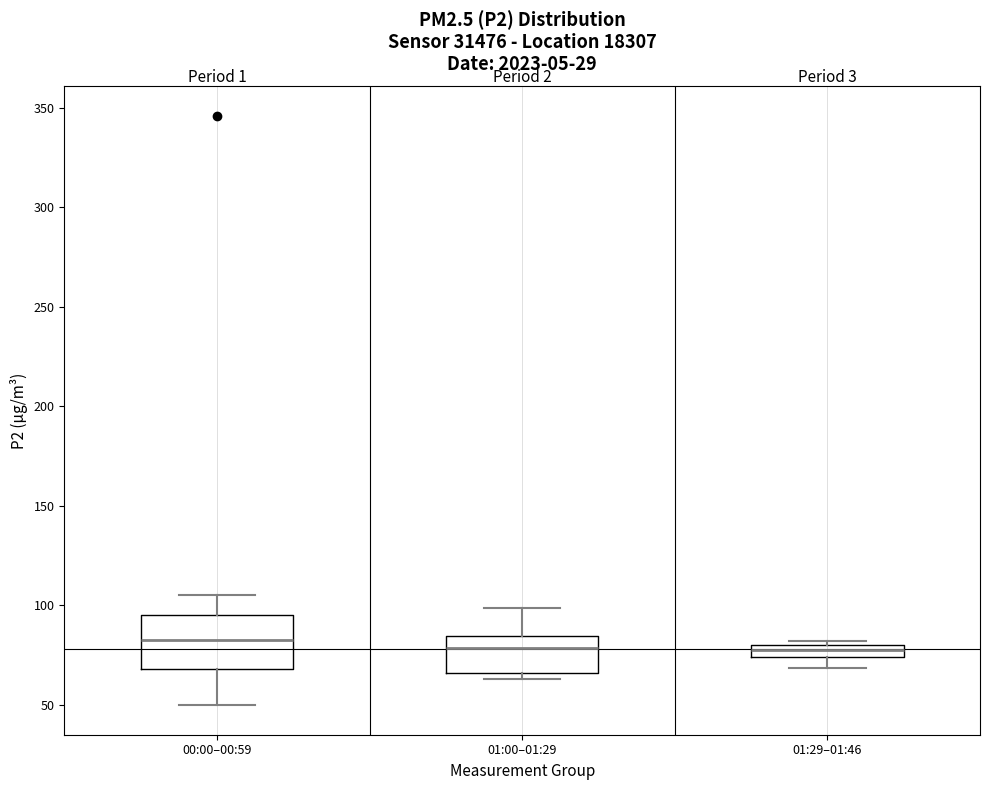

Which box is the tallest, from its lower edge to its upper edge?

00:00–00:59